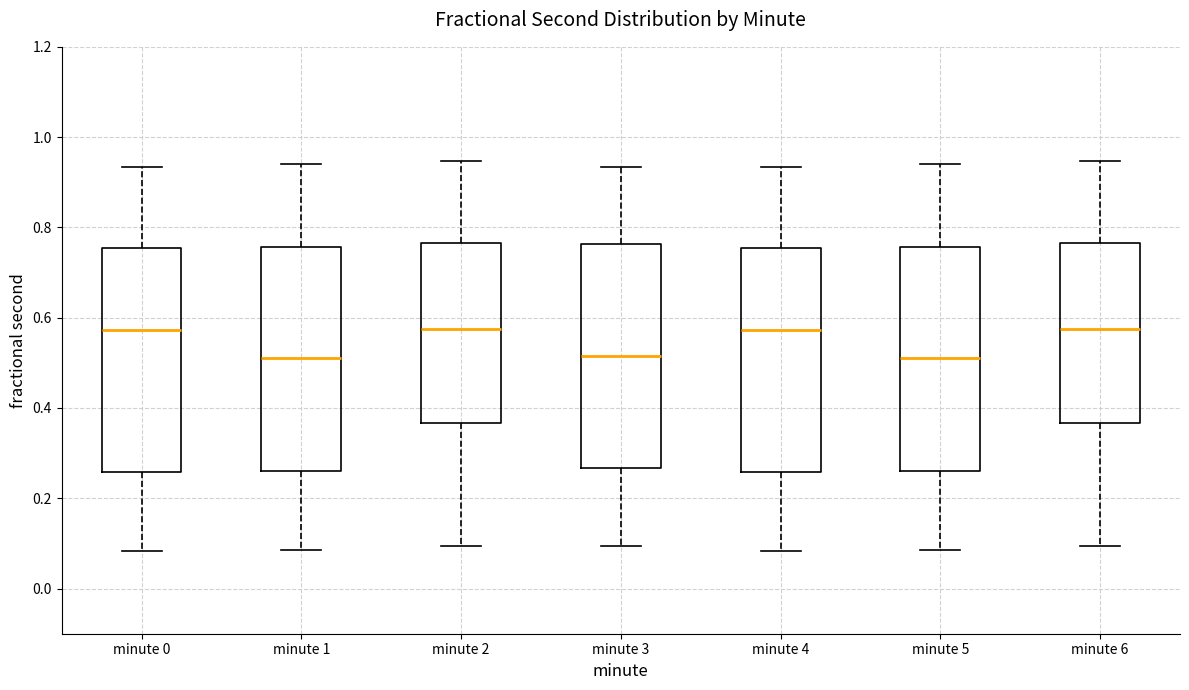

Reading left to right, transcribe this box plot: for each box, give where its median line is, the range the box spans, and where its two whiskers end, as read against the y-axis. The values are not printed on the chart, so give them approximately, as read against the axis.

minute 0: median 0.58, box 0.26 to 0.76, whiskers 0.08 to 0.94
minute 1: median 0.52, box 0.26 to 0.76, whiskers 0.08 to 0.94
minute 2: median 0.58, box 0.36 to 0.76, whiskers 0.10 to 0.94
minute 3: median 0.52, box 0.26 to 0.76, whiskers 0.10 to 0.94
minute 4: median 0.58, box 0.26 to 0.76, whiskers 0.08 to 0.94
minute 5: median 0.52, box 0.26 to 0.76, whiskers 0.08 to 0.94
minute 6: median 0.58, box 0.36 to 0.76, whiskers 0.10 to 0.94